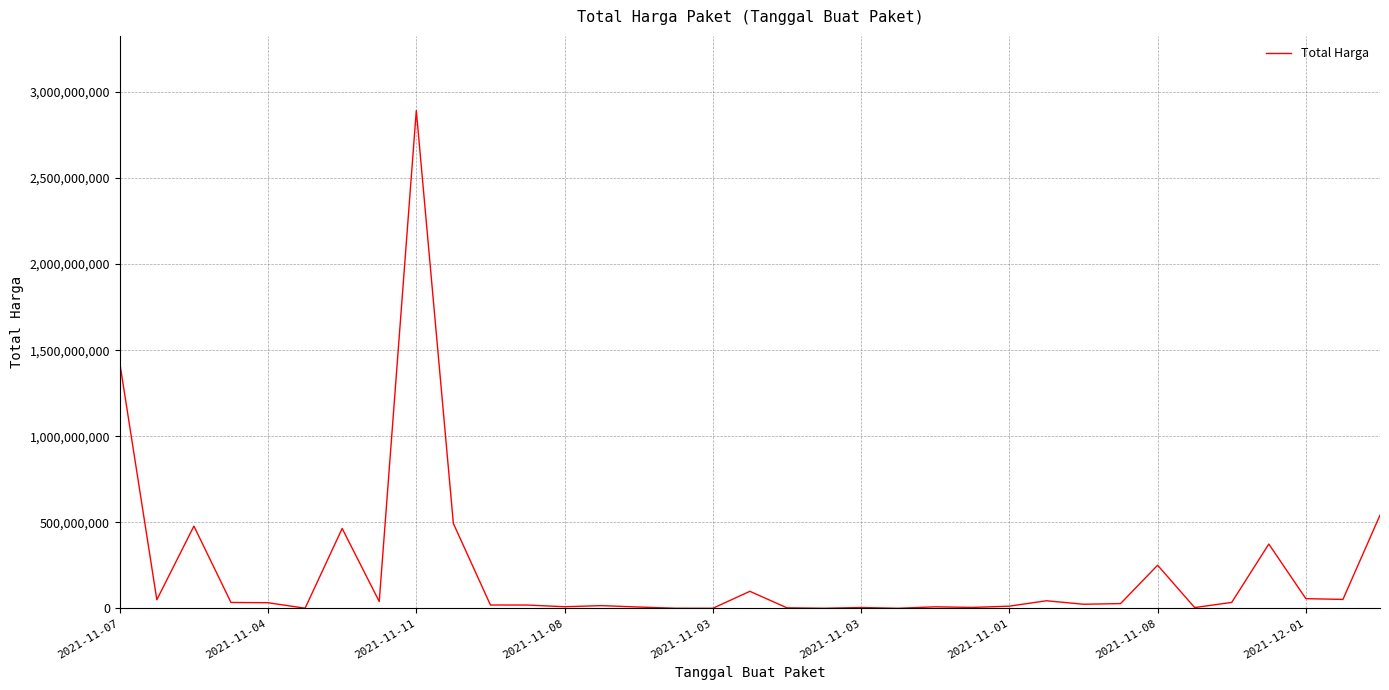

What is the greatest value displayed?

2892122000